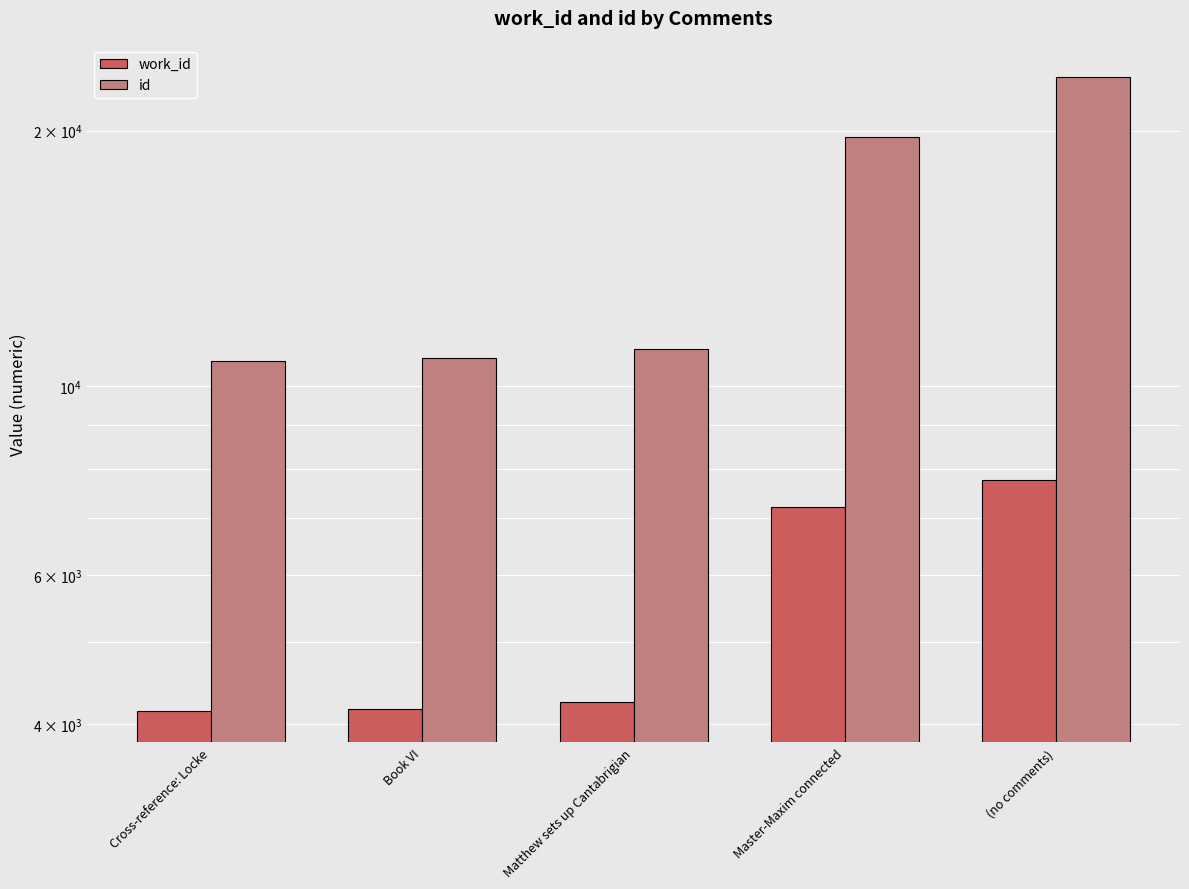

Which series has the widest spread of values?

id